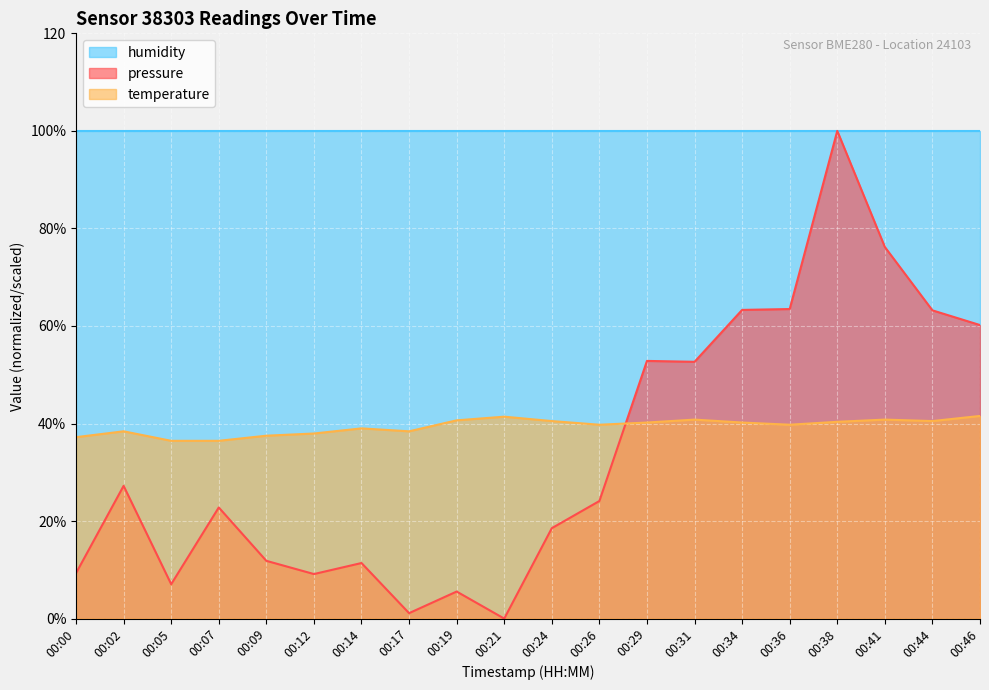

After their last crossing, which series has the higher values: temperature or pressure?

pressure